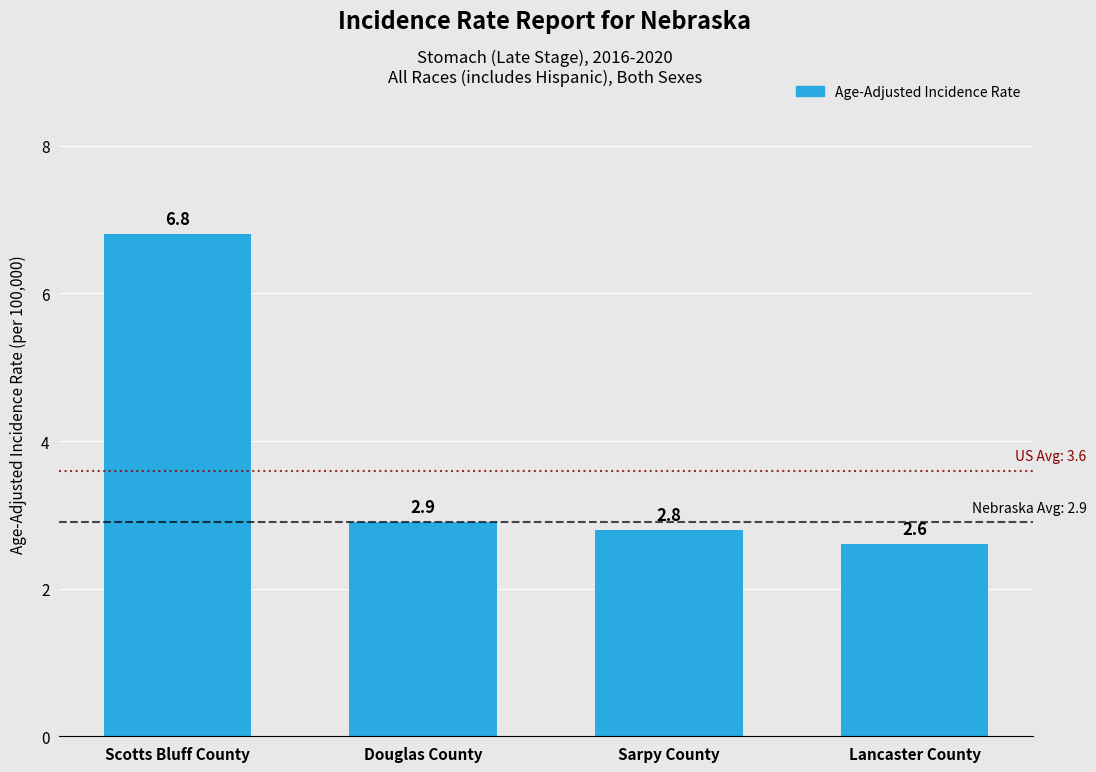

Reading left to right, extract all data points from this chart.

6.8	2.9	2.8	2.6